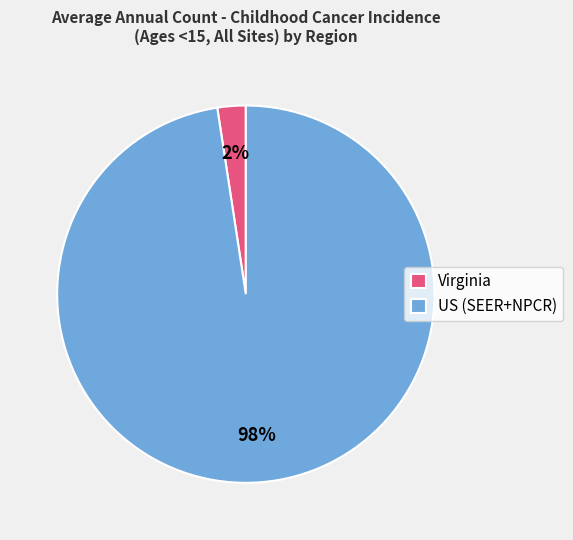

Which slice represents more than half of the pie?

US (SEER+NPCR)